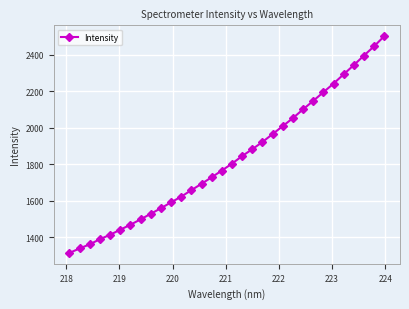

What is the sum of all values?

58510.0